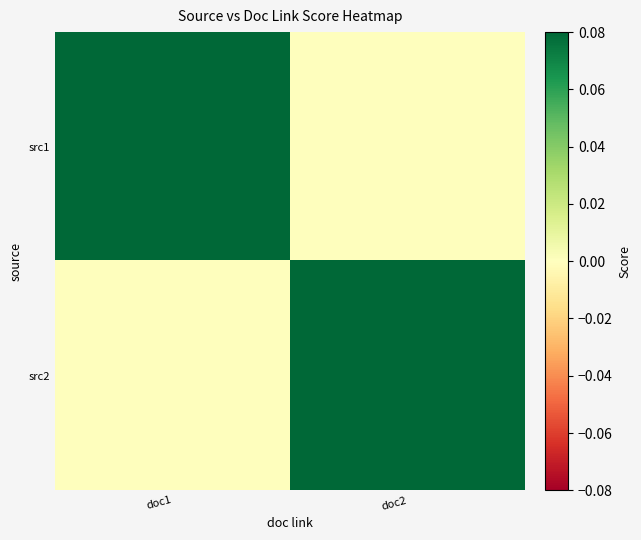

At doc1, list the series in order from largest to smallest.

src1, src2